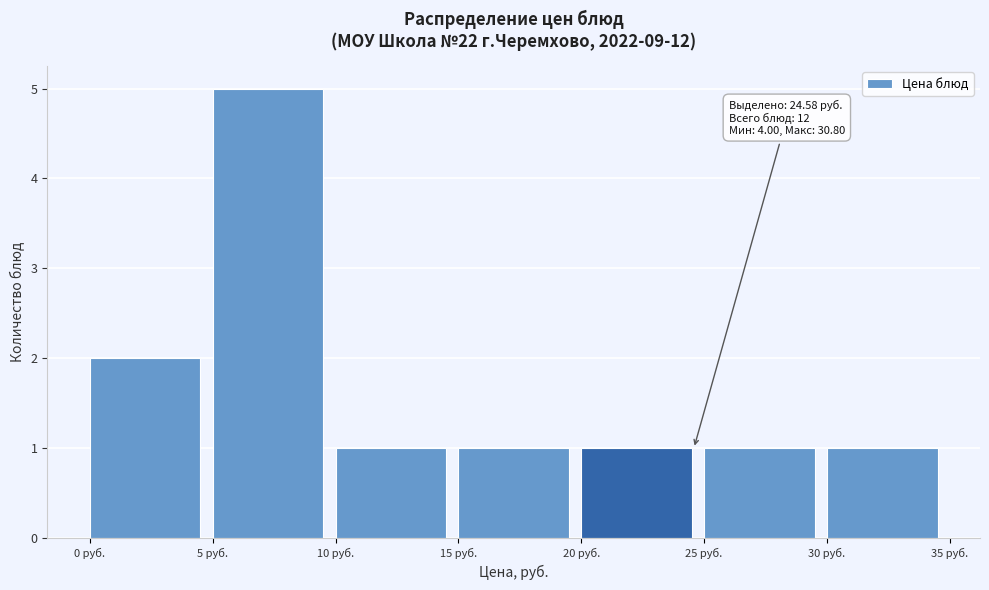

Which range on the x-axis has the tallest bar?

5 to 10